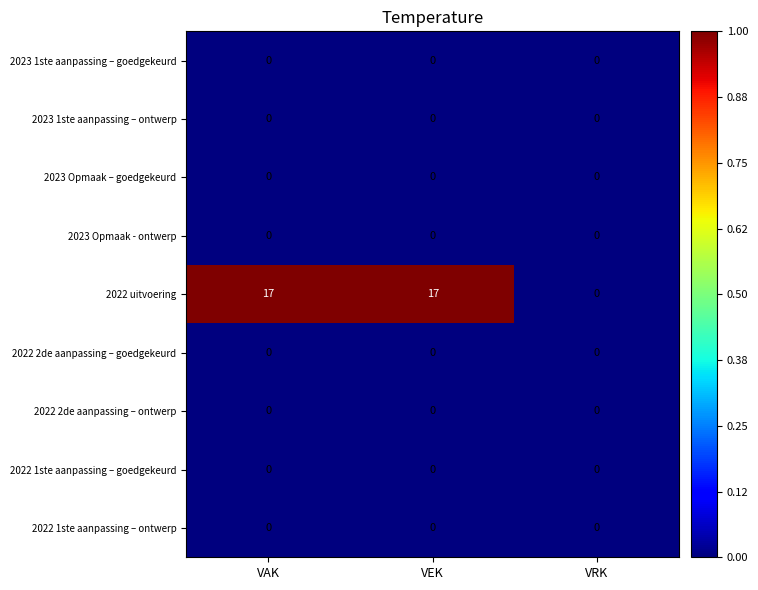

Which series has the largest total across all categories?

2022 uitvoering